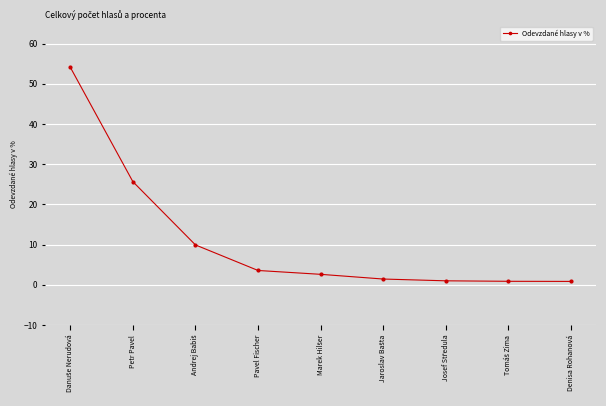

Count the number of categories in the chart.

9